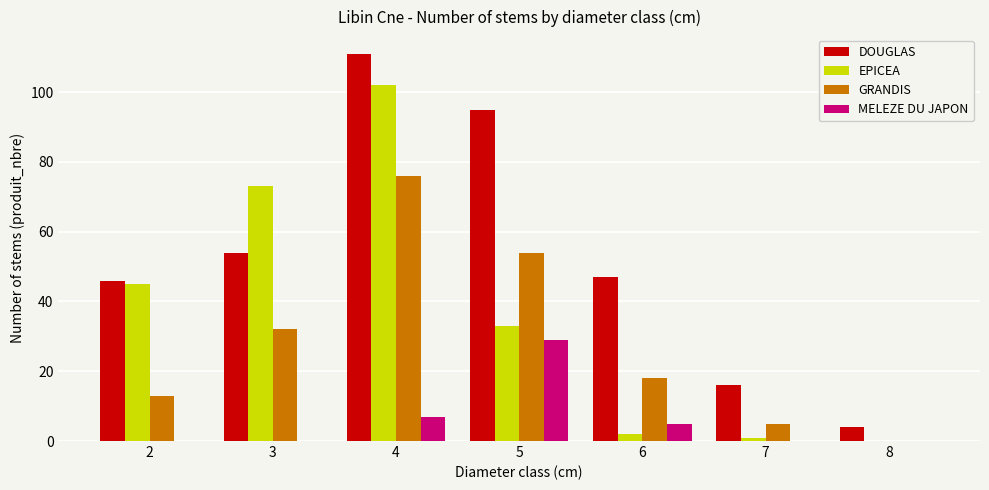

Reading left to right, transcribe all the data shown in this chart.

DOUGLAS: 2=46	3=54	4=111	5=95	6=47	7=16	8=4
EPICEA: 2=45	3=73	4=102	5=33	6=2	7=1	8=0
GRANDIS: 2=13	3=32	4=76	5=54	6=18	7=5	8=0
MELEZE DU JAPON: 2=0	3=0	4=7	5=29	6=5	7=0	8=0